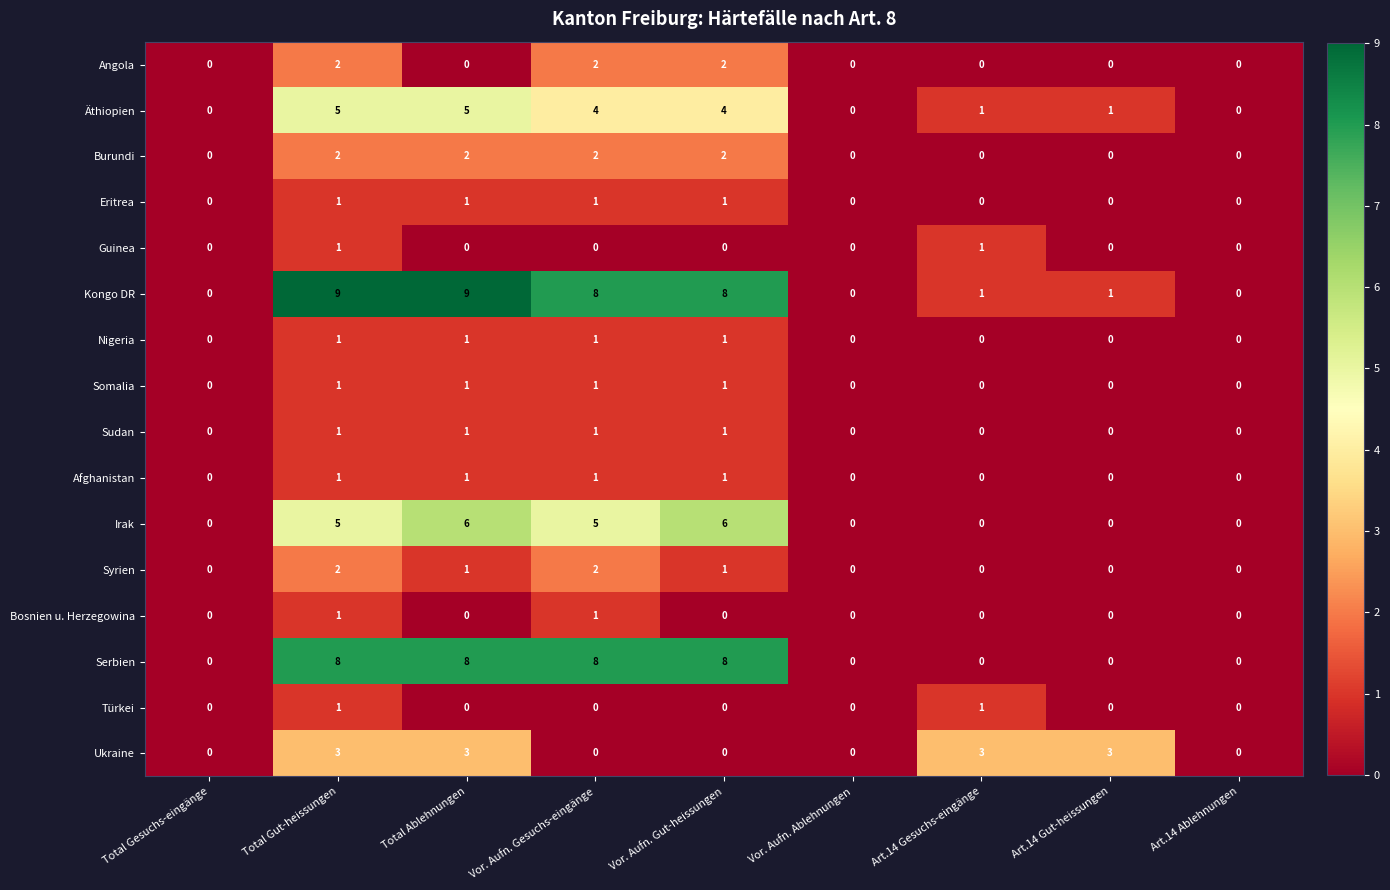

How many Syrien values are between 0 and 1?

7